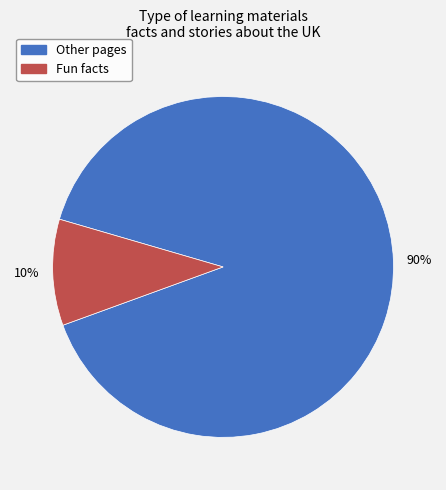

Is there a majority slice in this chart?

Yes